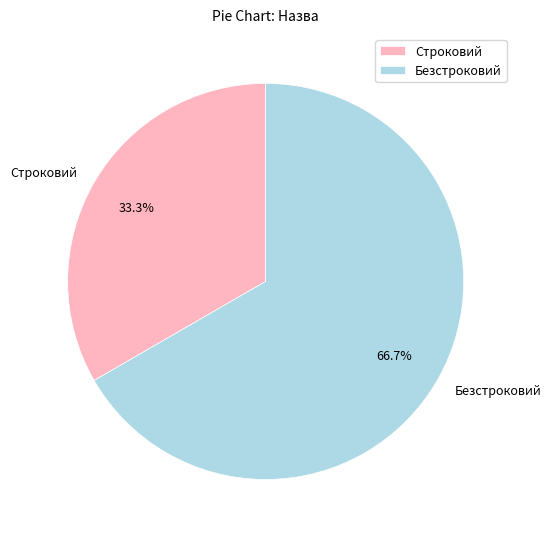

Is it true that Строковий is 26% of the pie?

False